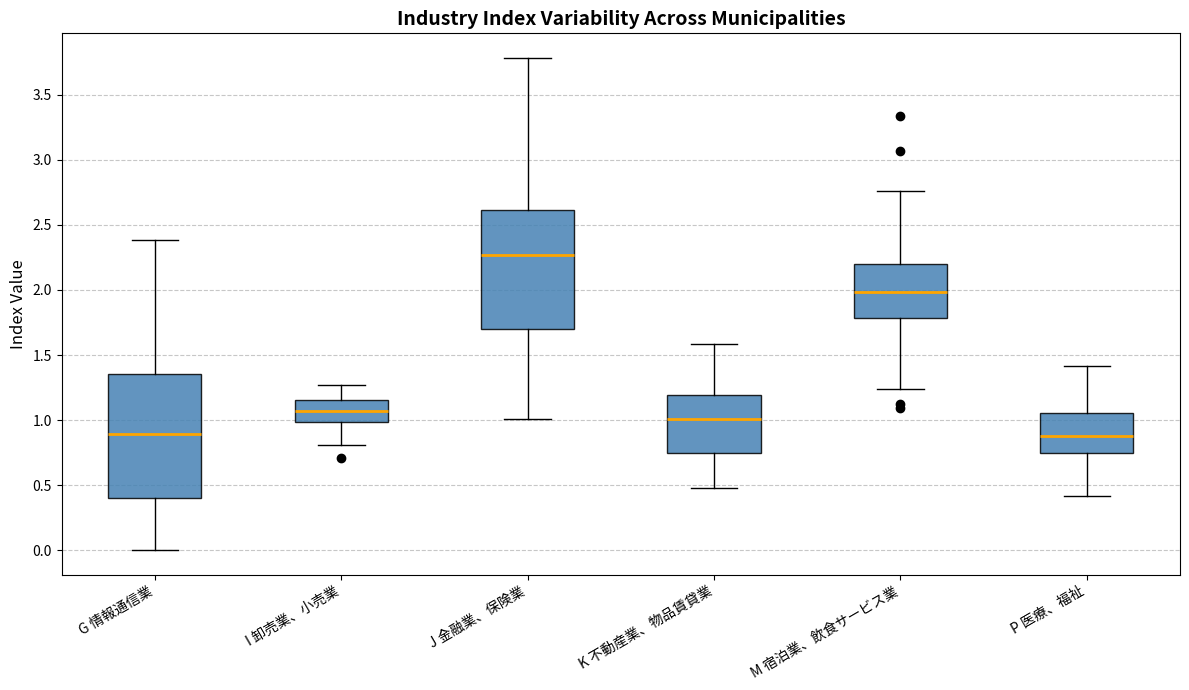

Reading left to right, read every box against the y-axis: the position of its median line, the range the box covers, and the ends of its whiskers. The values are not printed on the chart, so give them approximately, as read against the axis.

G 情報通信業: median 0.90, box 0.40 to 1.35, whiskers 0.00 to 2.40
I 卸売業、小売業: median 1.05, box 1.00 to 1.15, whiskers 0.80 to 1.25
J 金融業、保険業: median 2.25, box 1.70 to 2.60, whiskers 1.00 to 3.80
K 不動産業、物品賃貸業: median 1.00, box 0.75 to 1.20, whiskers 0.50 to 1.60
M 宿泊業、飲食サービス業: median 2.00, box 1.80 to 2.20, whiskers 1.25 to 2.75
P 医療、福祉: median 0.90, box 0.75 to 1.05, whiskers 0.40 to 1.40